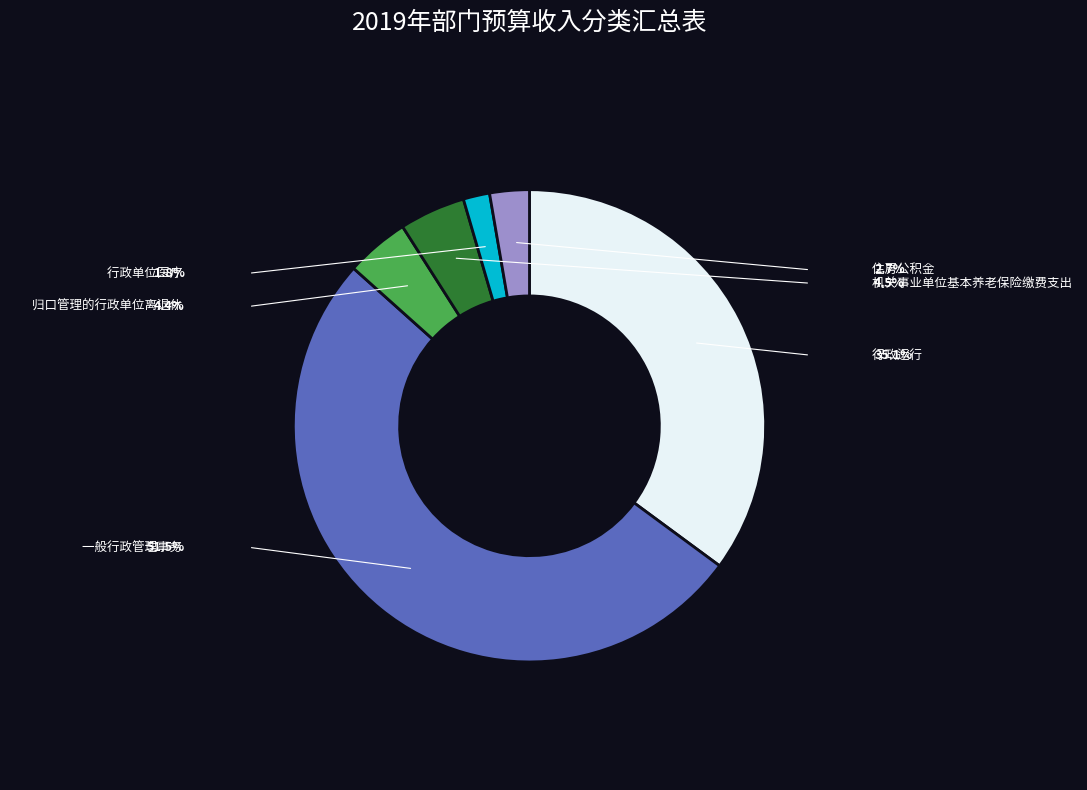

Is there a majority slice in this chart?

Yes